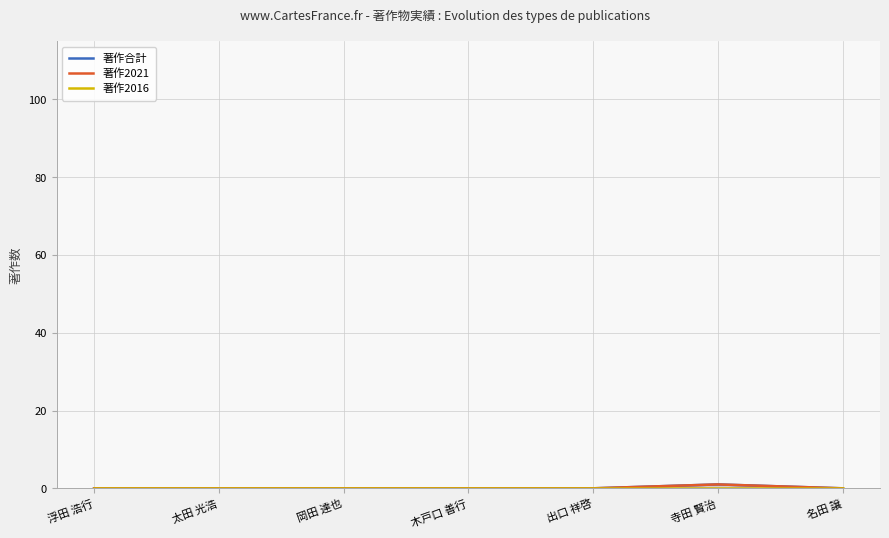

Which series changed the most between 太田 光浩 and 出口 祥啓?

著作合計